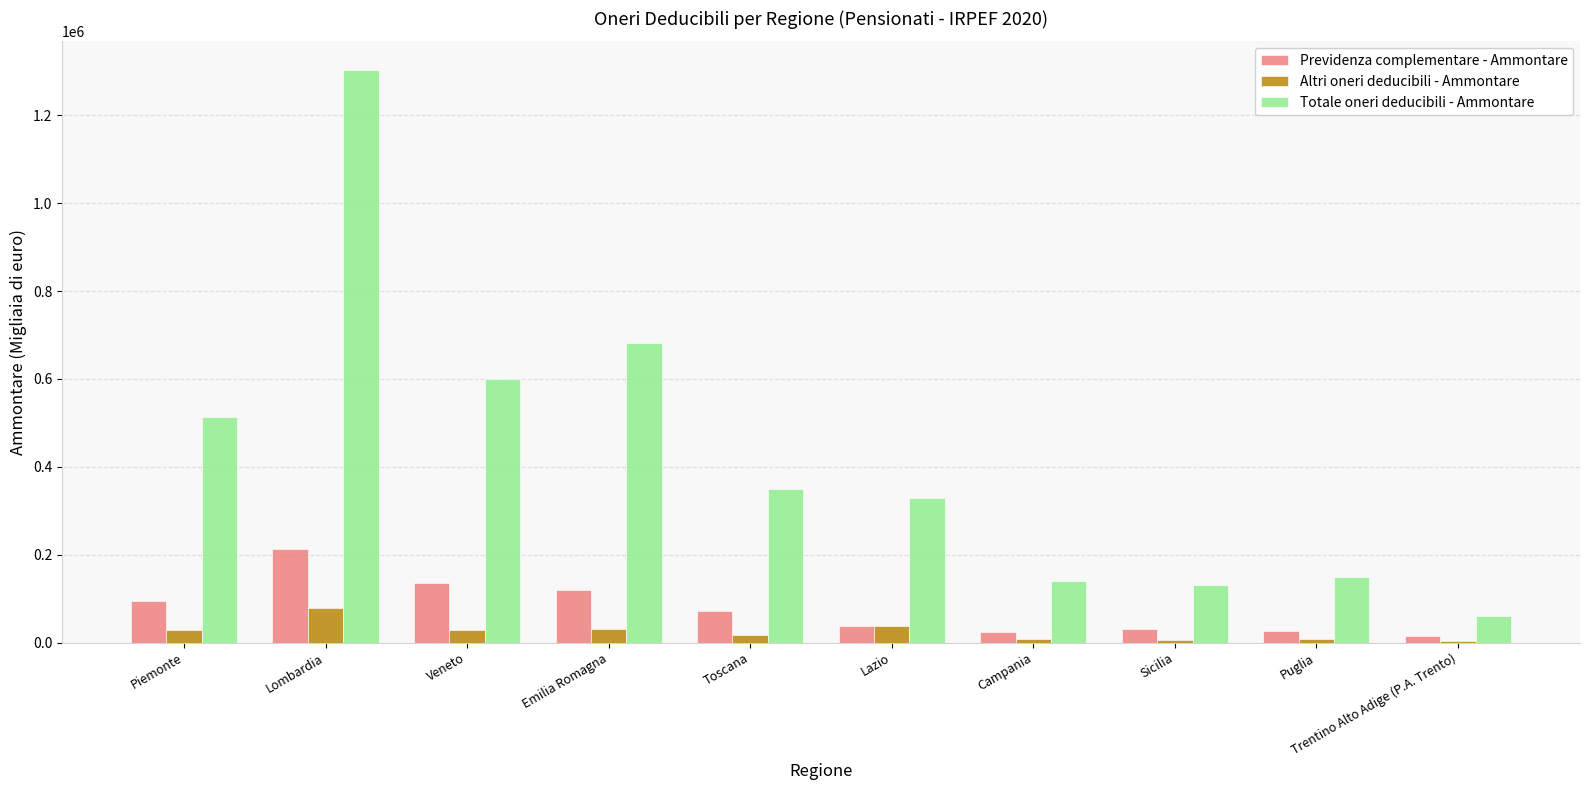

What is the approximate value of Previdenza complementare - Ammontare at Lazio?

38051